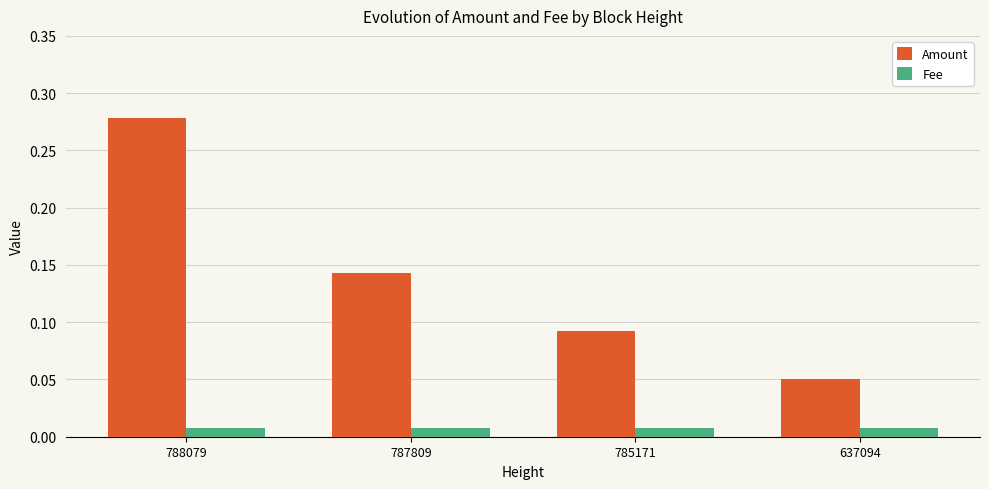

Which category has the lowest value in the Amount series?

637094